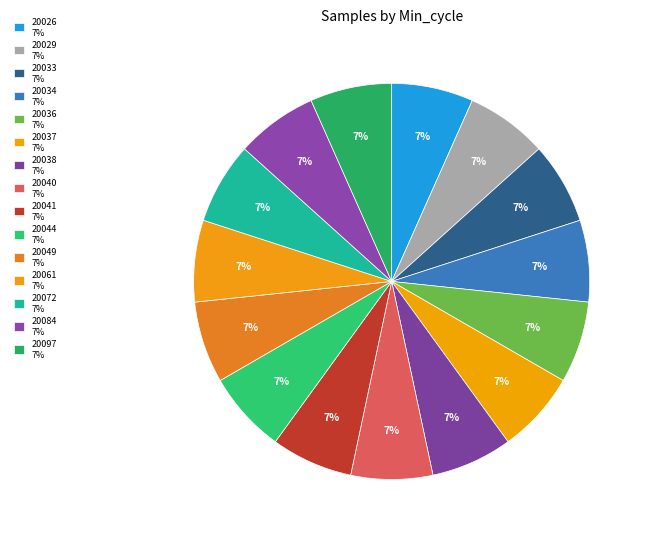

How many segments does this pie chart have?

15